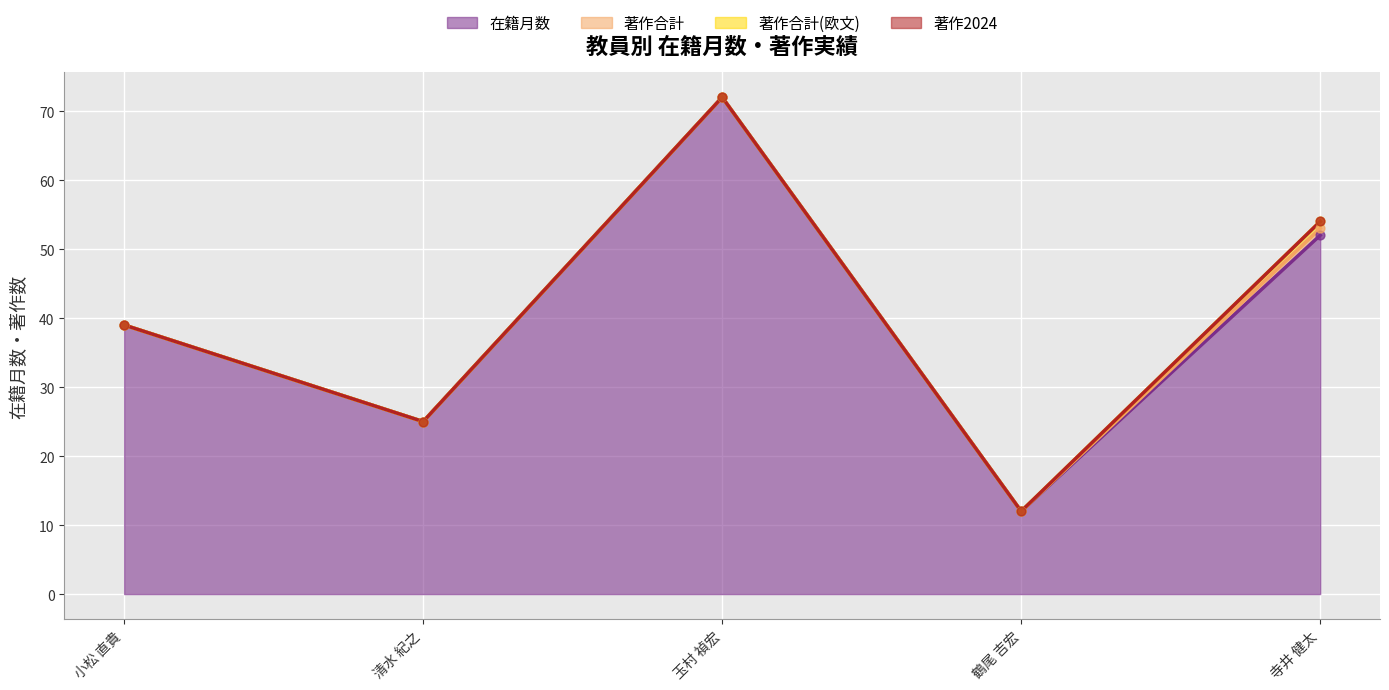

Which series reaches the maximum Y coordinate?

在籍月数